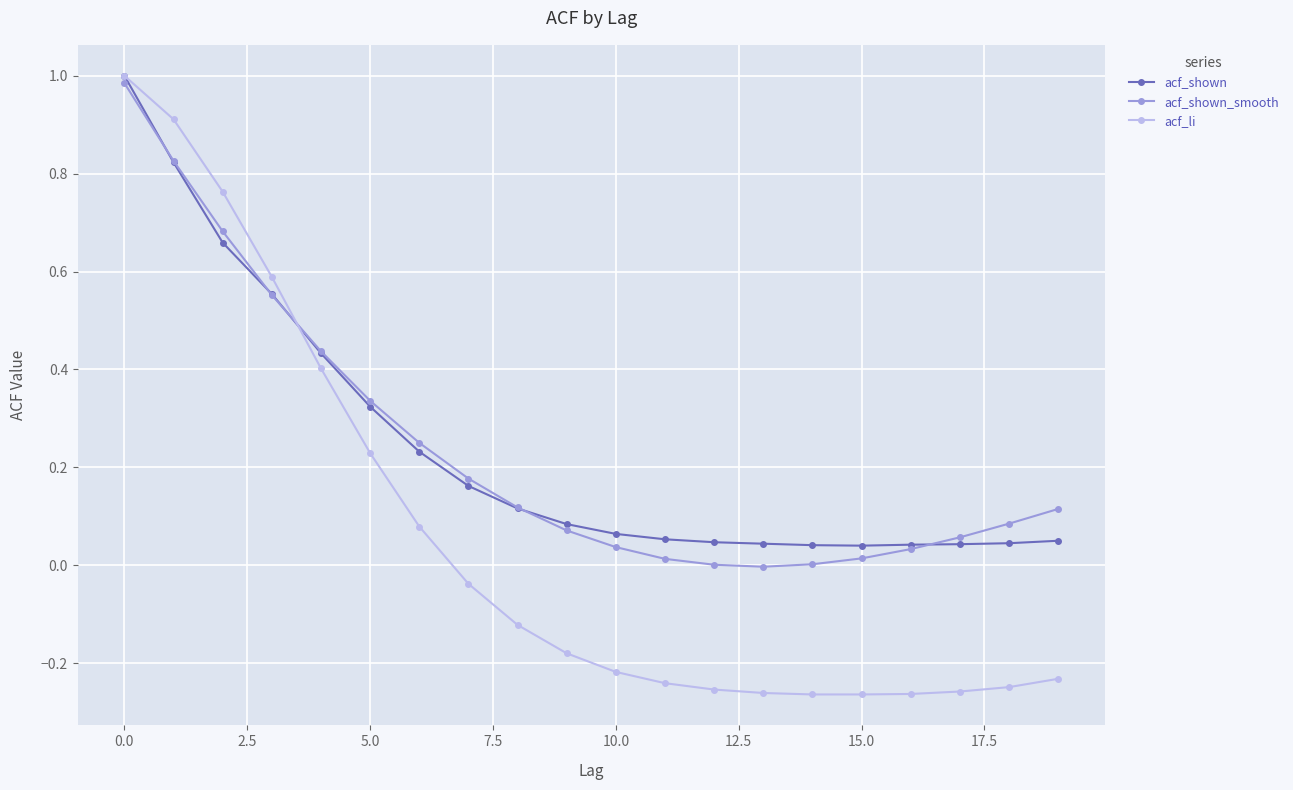

Which series has the widest spread of values?

acf_li